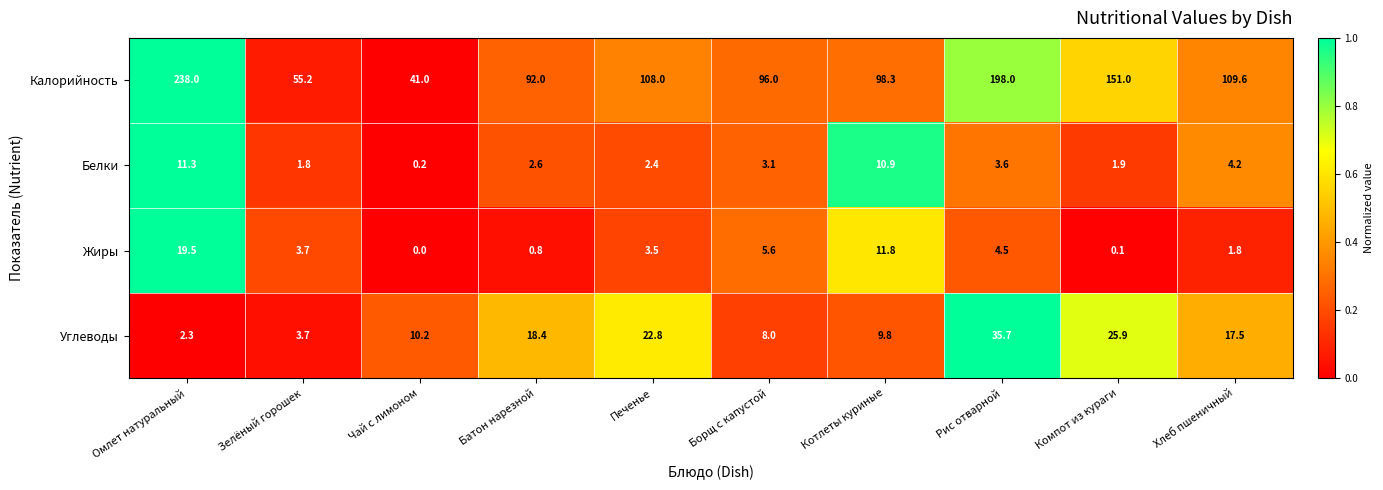

What is the sum of the Белки values at Хлеб пшеничный and Чай с лимоном?

4.4